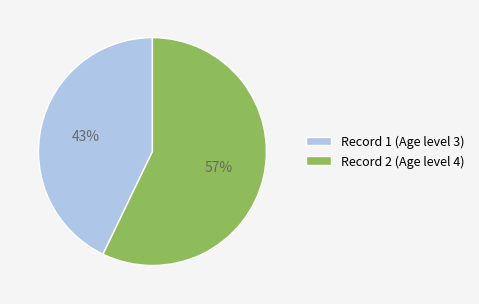

Does any single category account for the majority?

Yes